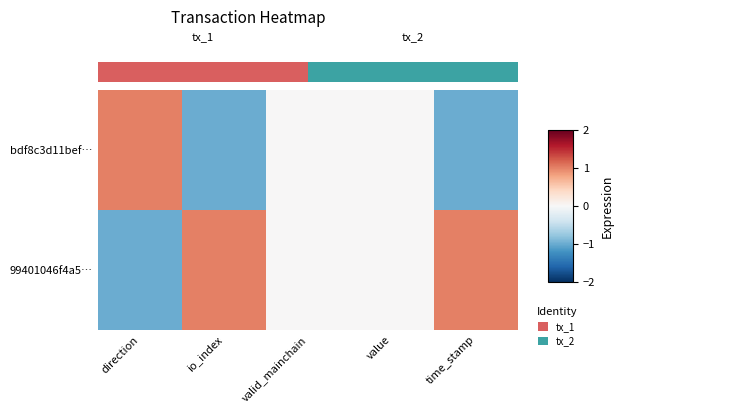

At which label does bdf8c3d11bef… reach its peak?

direction